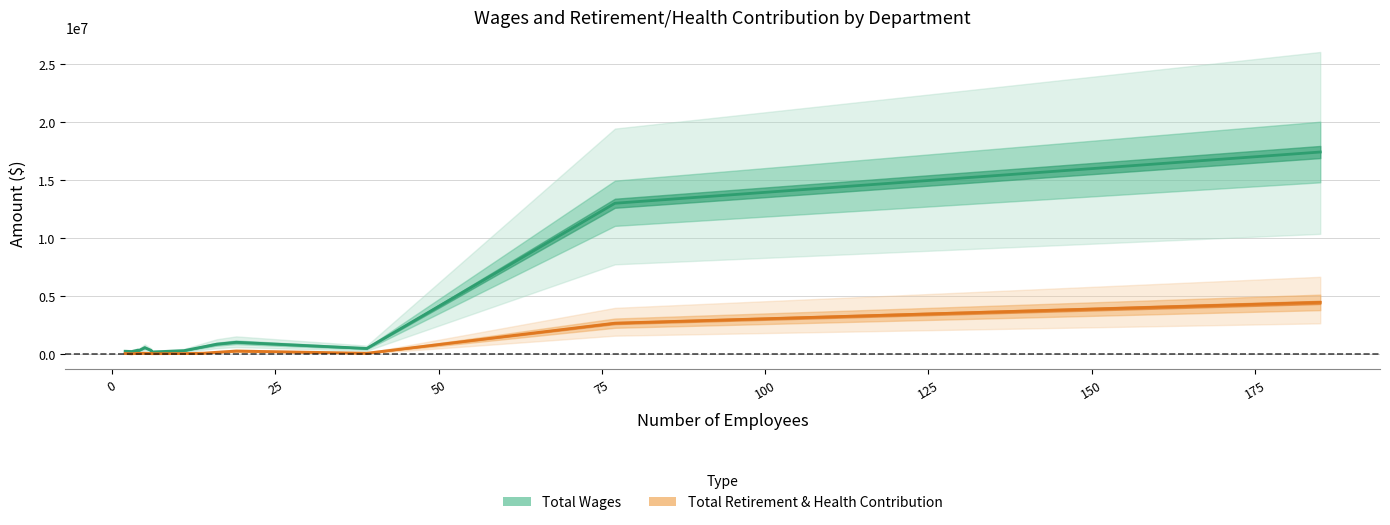

What is the maximum value shown in the chart?

17390165